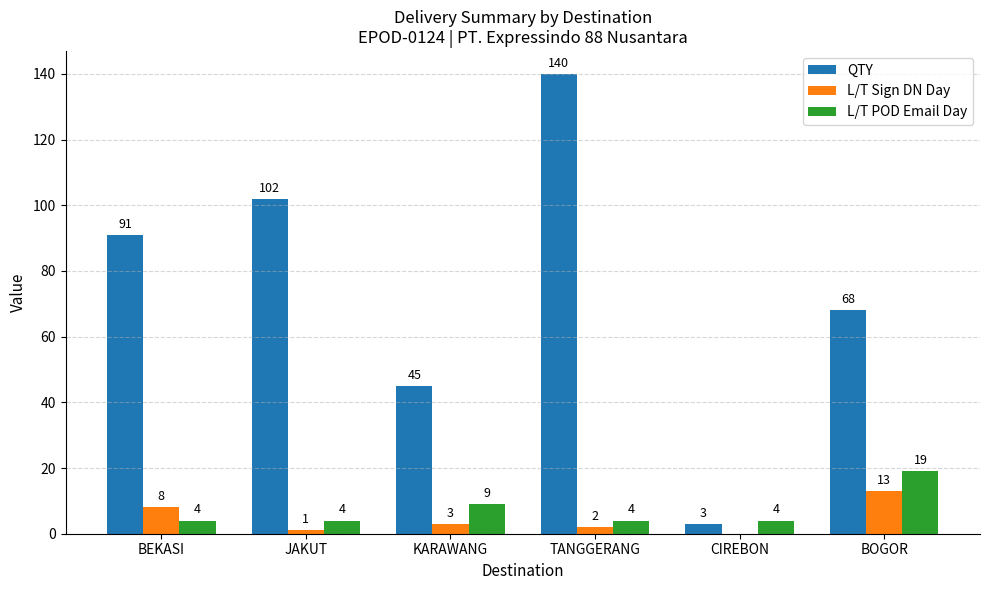

What is the greatest value displayed?

140